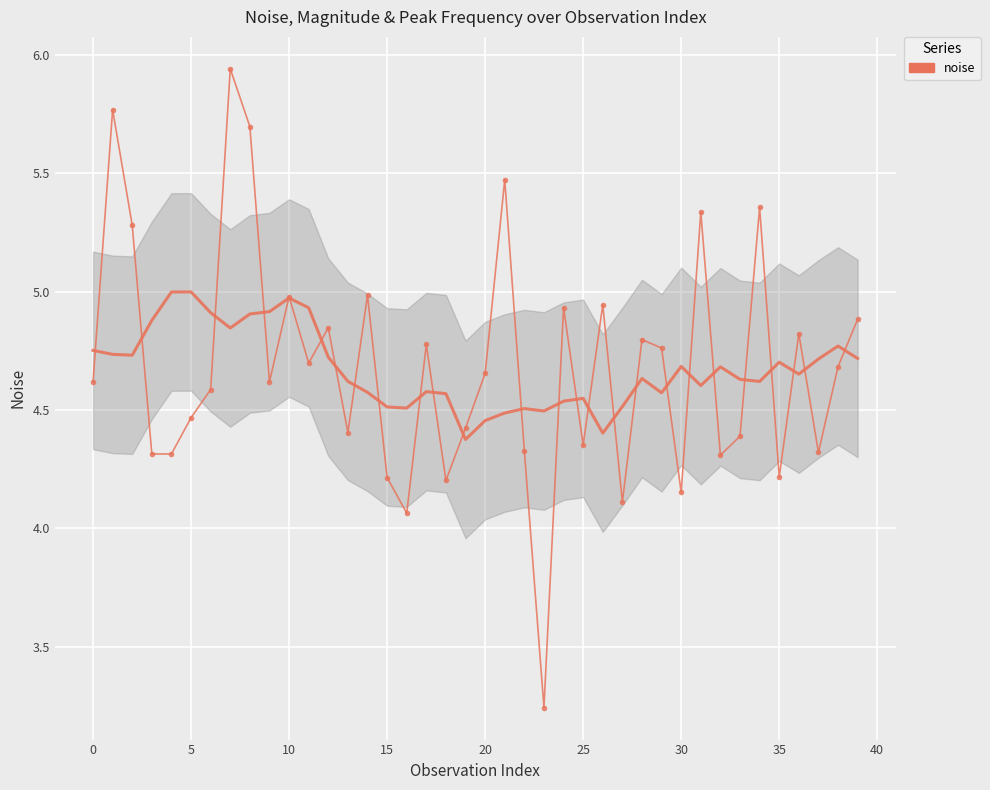

At which label is the value closest to 4?

16